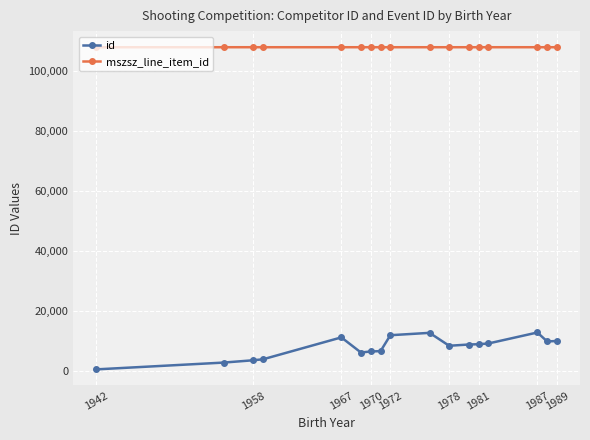

List the series in order of their peak value, highest first.

mszsz_line_item_id, id